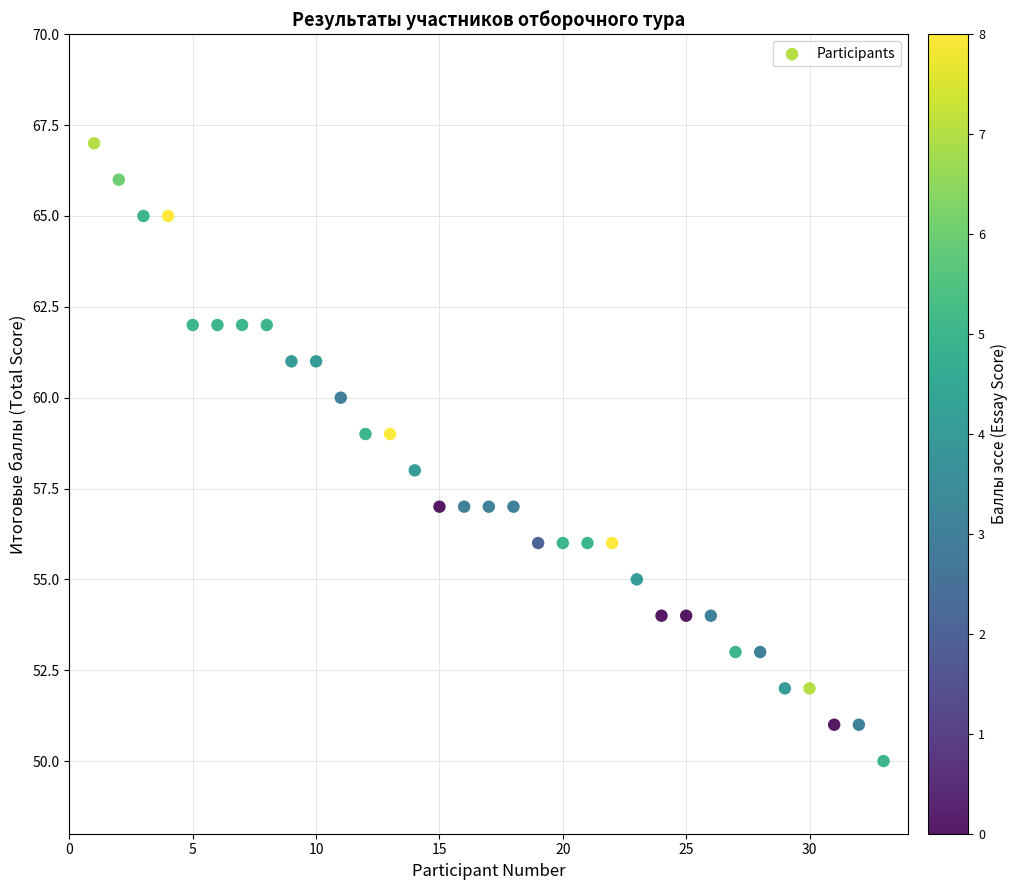

What is the range of X values (max minus min)?

32